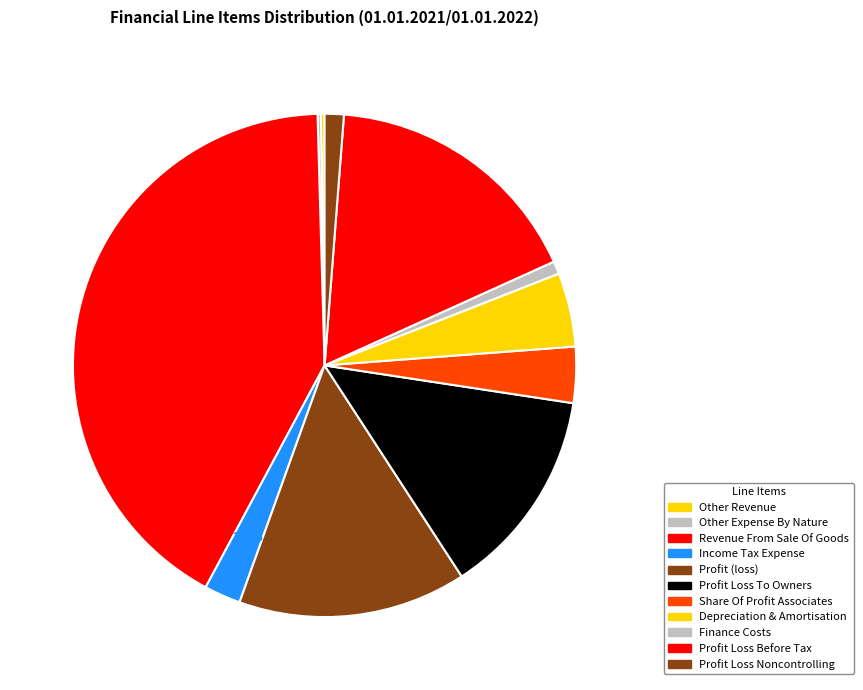

To the nearest percent, what portion does Depreciation & Amortisation represent?

5%